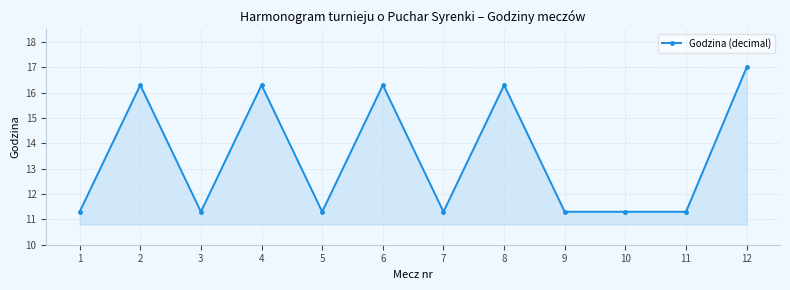

What is the average value?

13.4